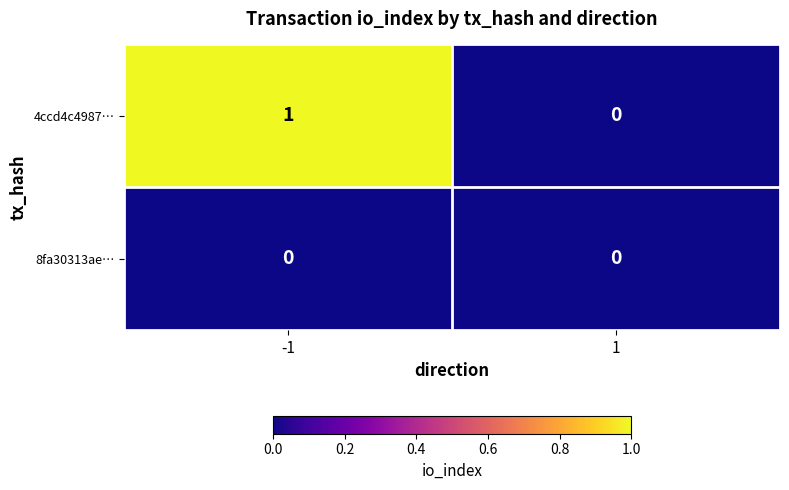

What is the spread (max minus min) of values at -1?

1